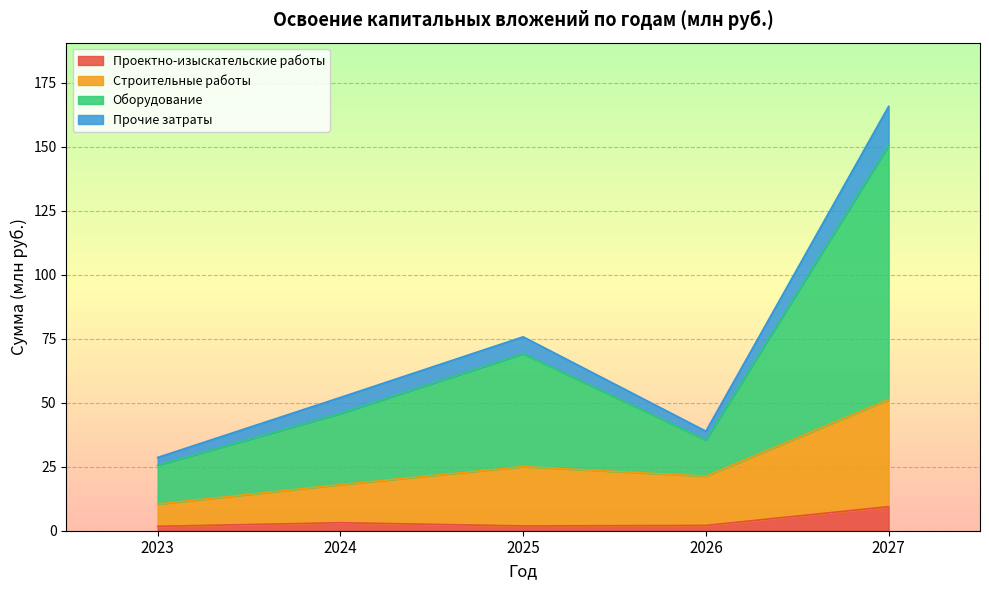

Count the number of data series in this chart.

4